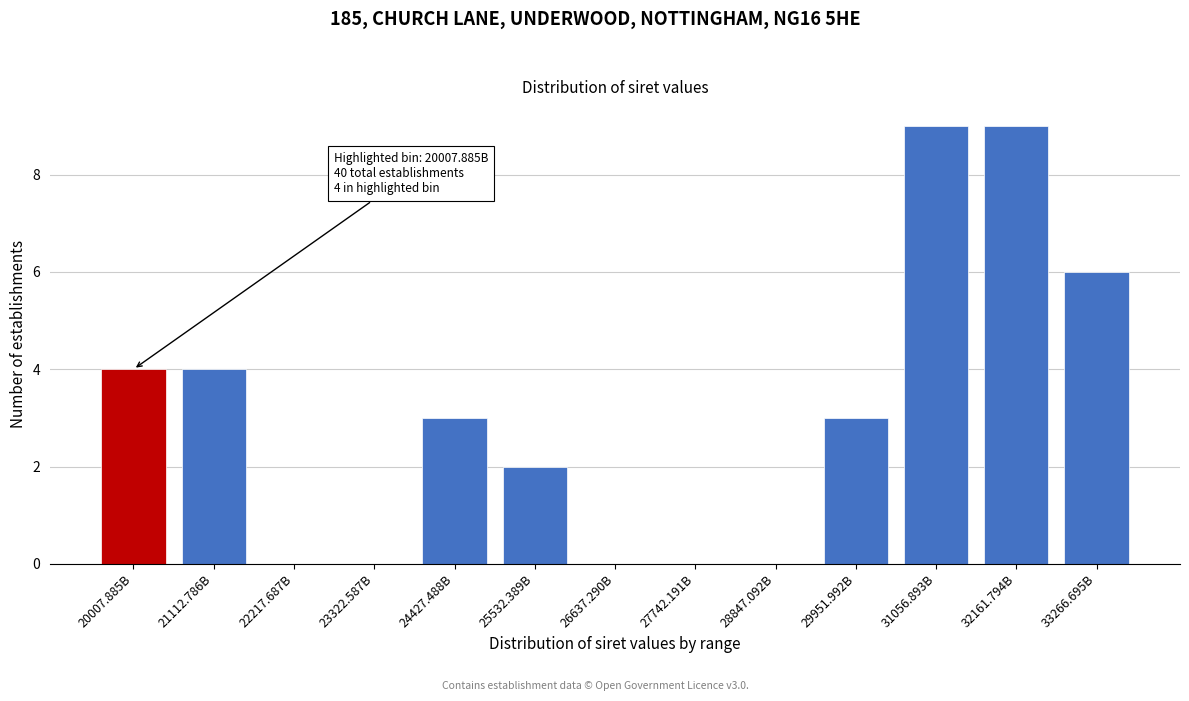

Reading left to right, what are all the values shown in this chart?

20007.885B=4	21112.786B=4	22217.687B=0	23322.587B=0	24427.488B=3	25532.389B=2	26637.290B=0	27742.191B=0	28847.092B=0	29951.992B=3	31056.893B=9	32161.794B=9	33266.695B=6